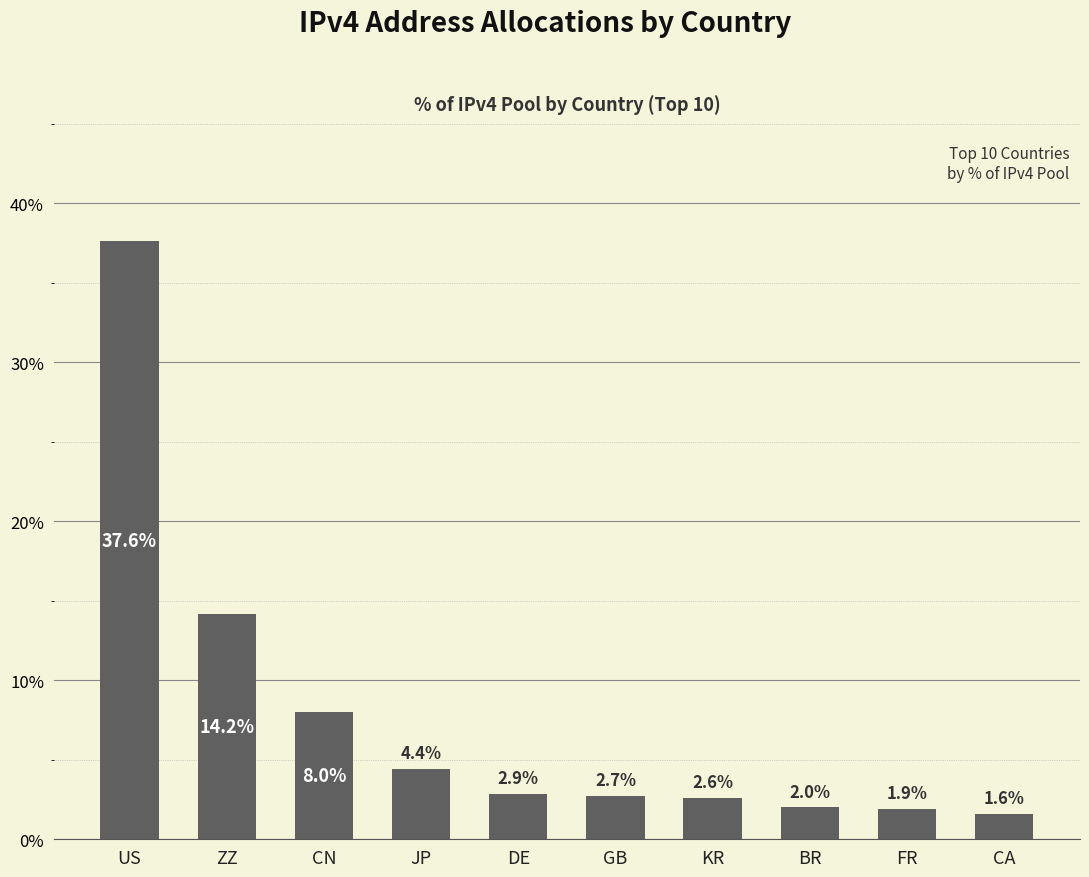

Count the number of categories in the chart.

10